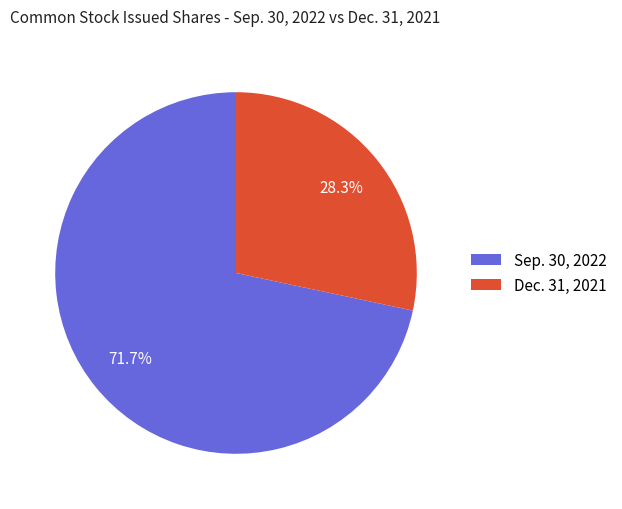

Is there a majority slice in this chart?

Yes